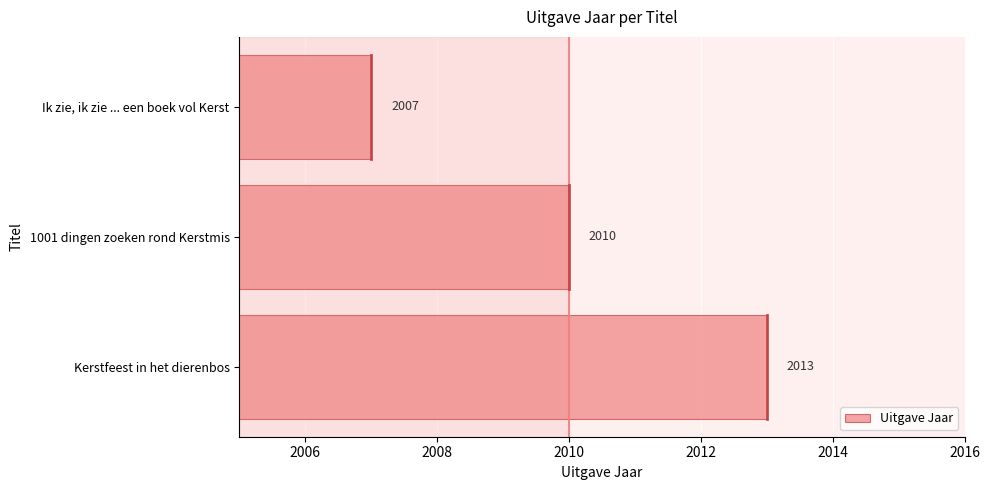

Count the values in the range 2007 to 2013.

3